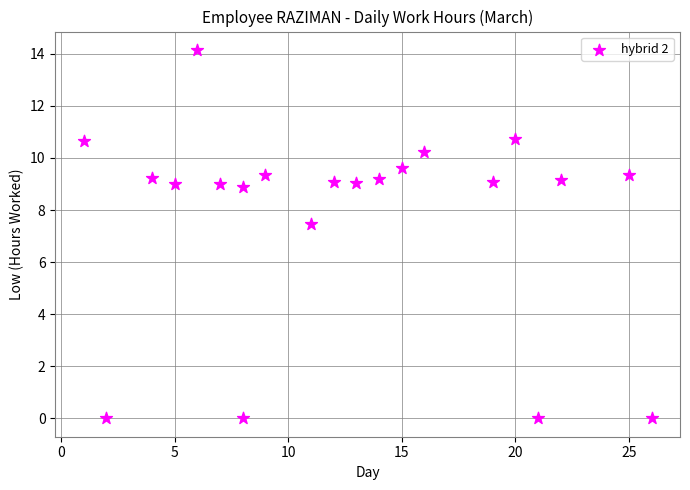

What is the range of Y values (max minus min)?

14.2